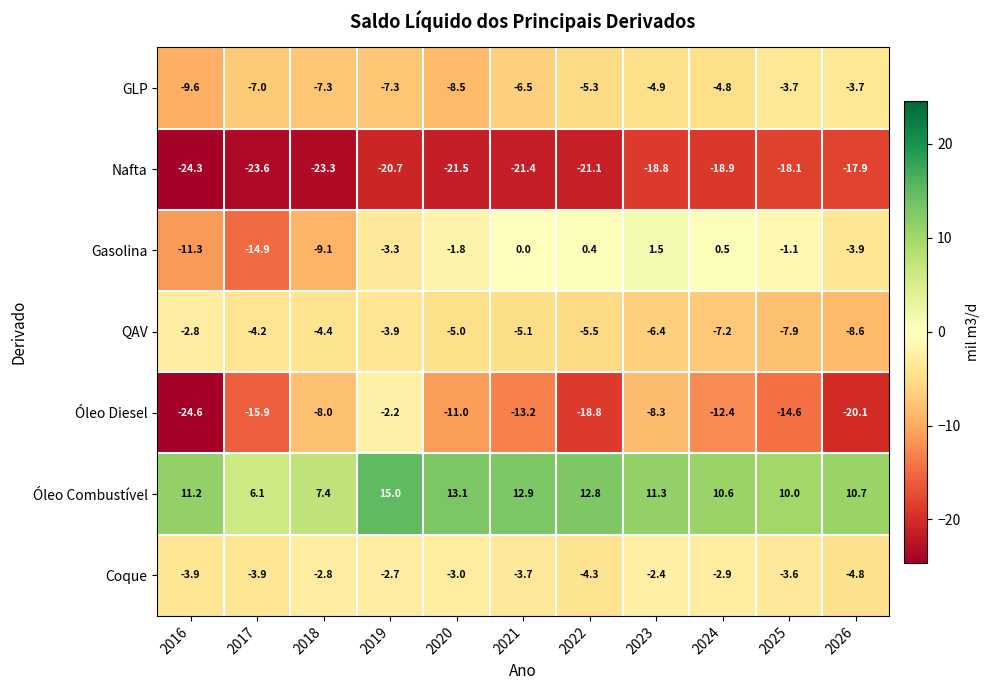

Where is Coque nearest to the value -3?

2020